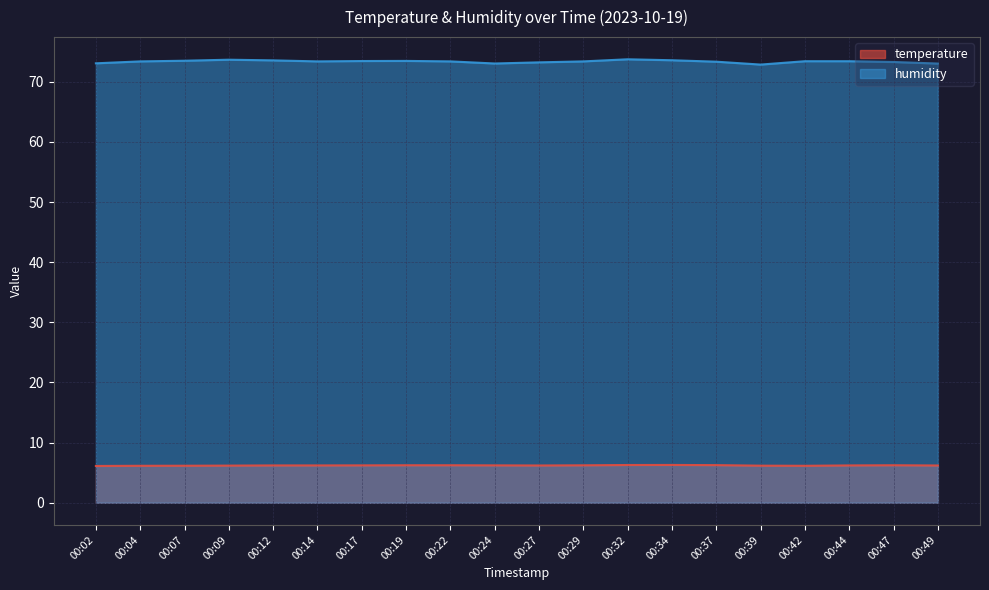

Reading right to left, extract all data points from this chart.

temperature: 00:49=6.2	00:47=6.2	00:44=6.2	00:42=6.2	00:39=6.2	00:37=6.3	00:34=6.3	00:32=6.3	00:29=6.2	00:27=6.2	00:24=6.2	00:22=6.2	00:19=6.2	00:17=6.2	00:14=6.2	00:12=6.2	00:09=6.2	00:07=6.2	00:04=6.2	00:02=6.1
humidity: 00:49=73.0	00:47=73.3	00:44=73.4	00:42=73.4	00:39=72.9	00:37=73.3	00:34=73.6	00:32=73.8	00:29=73.4	00:27=73.2	00:24=73.0	00:22=73.4	00:19=73.5	00:17=73.5	00:14=73.4	00:12=73.6	00:09=73.7	00:07=73.5	00:04=73.4	00:02=73.1